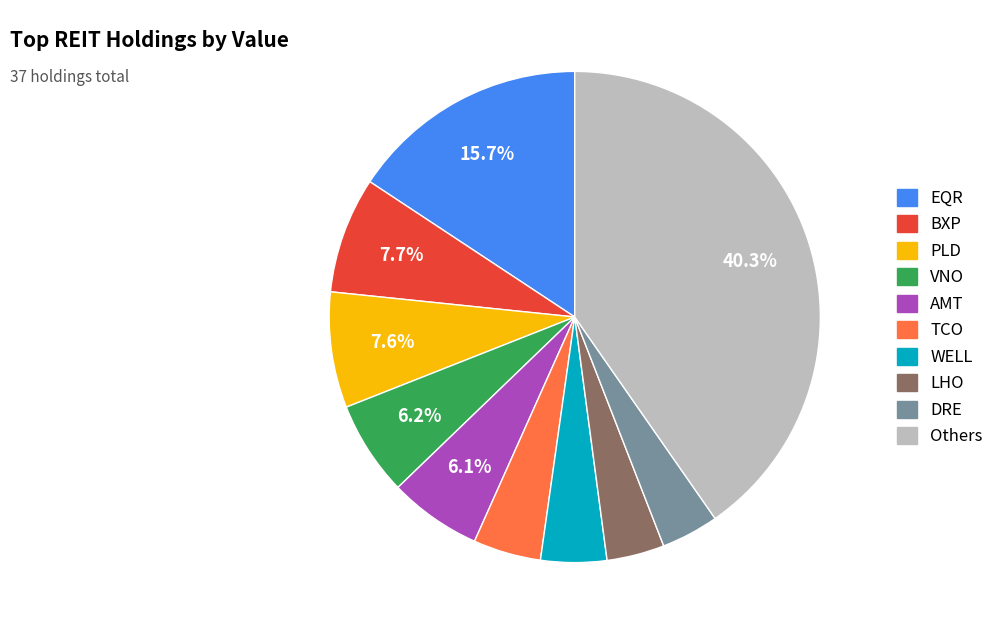

Does any single category account for the majority?

No